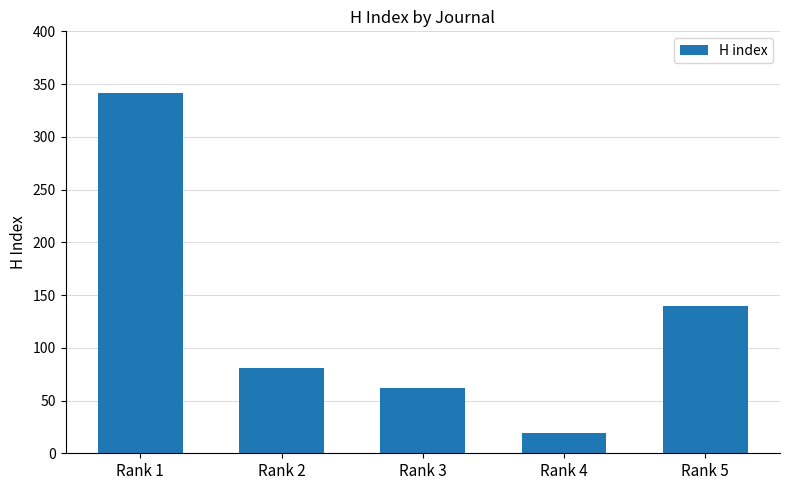

Which category has the highest value across all series?

Rank 1